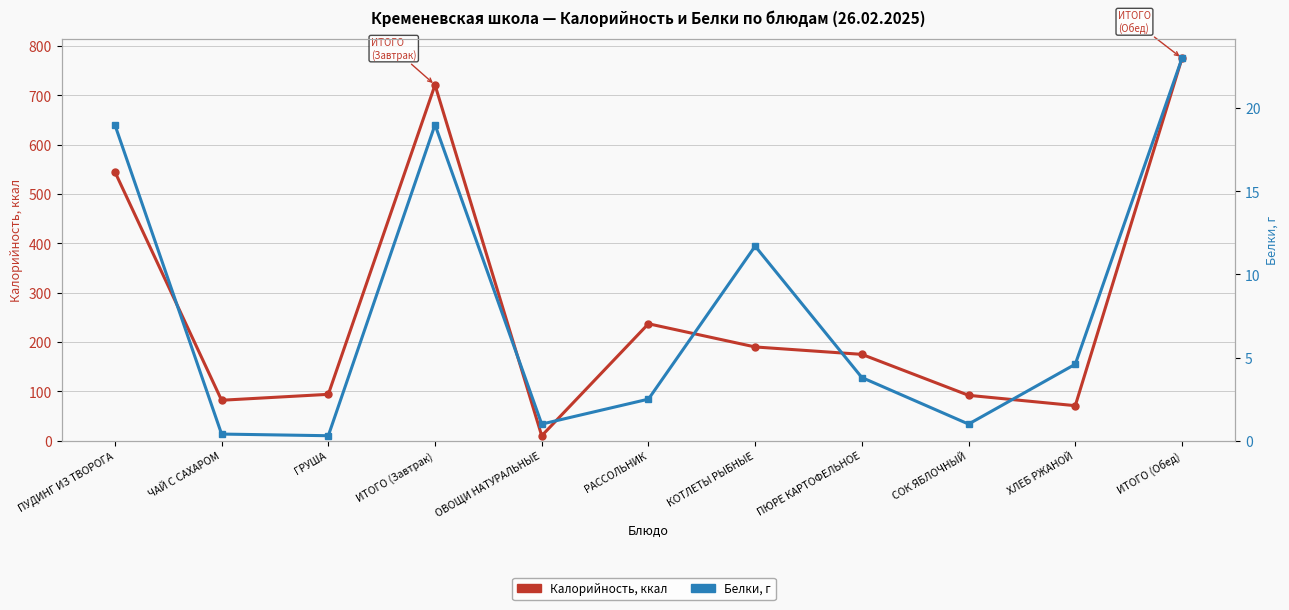

What is the sum of the Белки, г values at КОТЛЕТЫ РЫБНЫЕ and РАССОЛЬНИК?

14.2